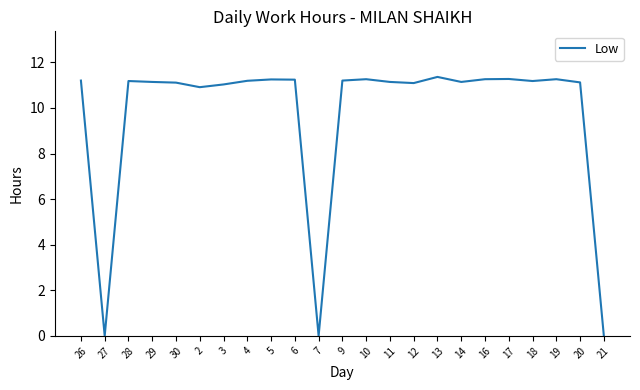

What is the greatest value displayed?

11.4